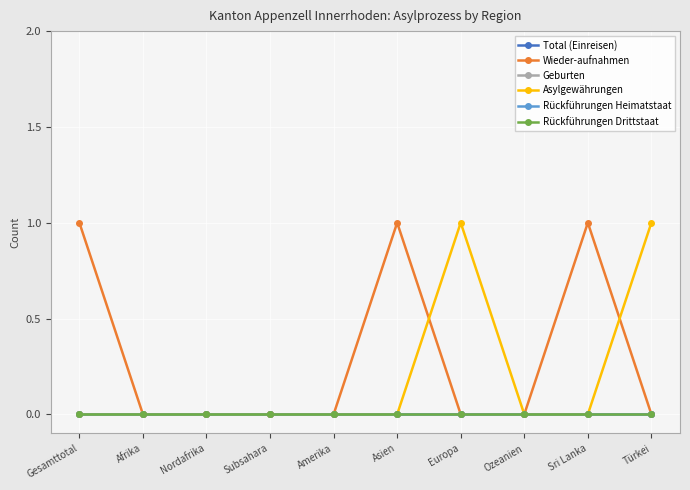

What is the label of the 7th point from the left?

Europa